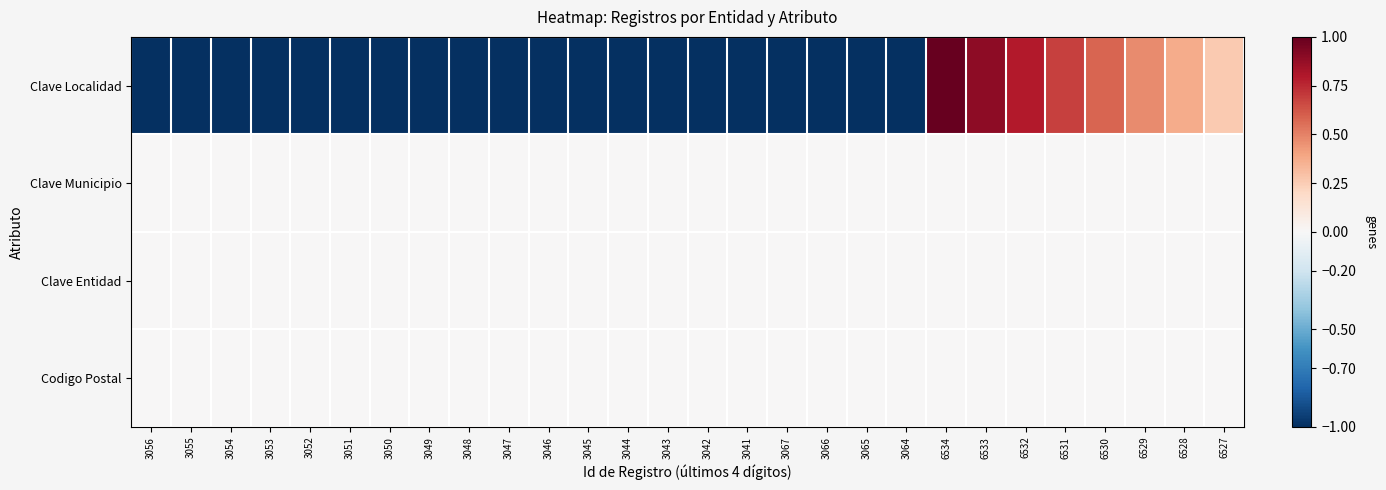

Between 3050 and 6529, which series saw the biggest shift?

Clave Localidad